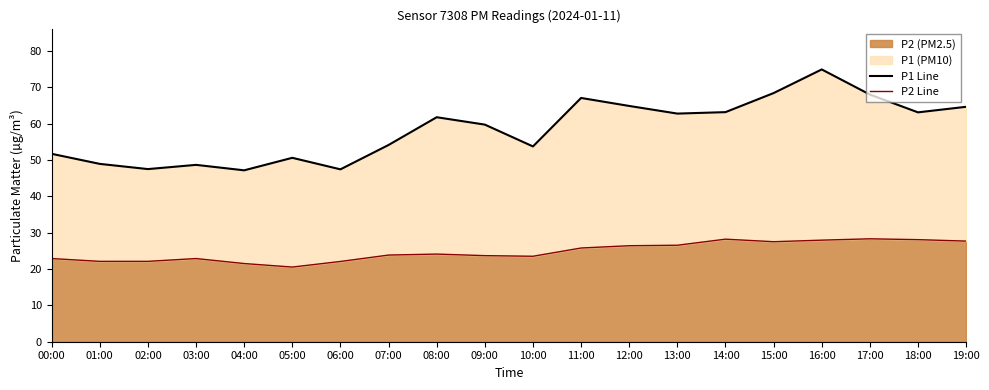

How many interior local valleys does the P1 Line series have?

6